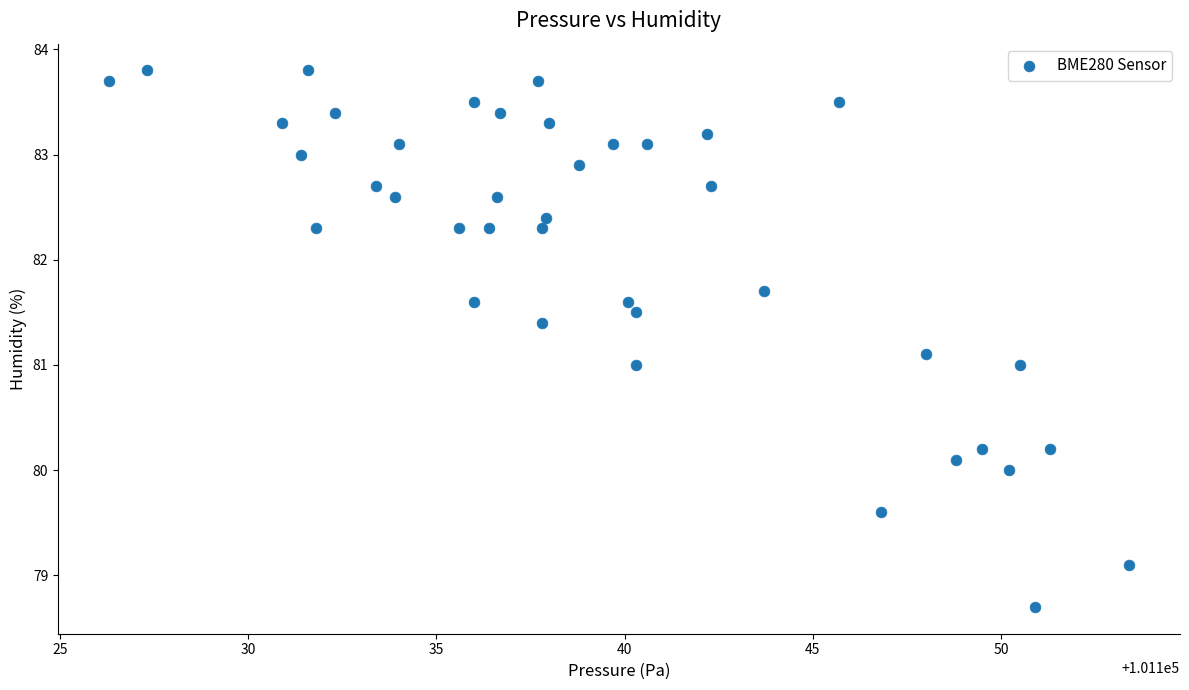

What is the range of Y values (max minus min)?

5.1